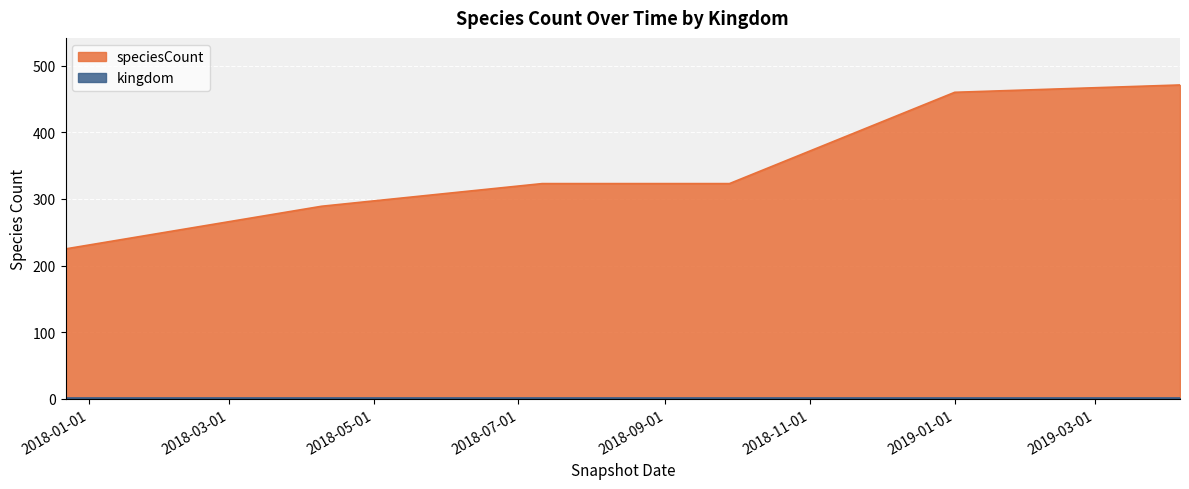

True or false: the data shows 289 at 2018-04-09.

True